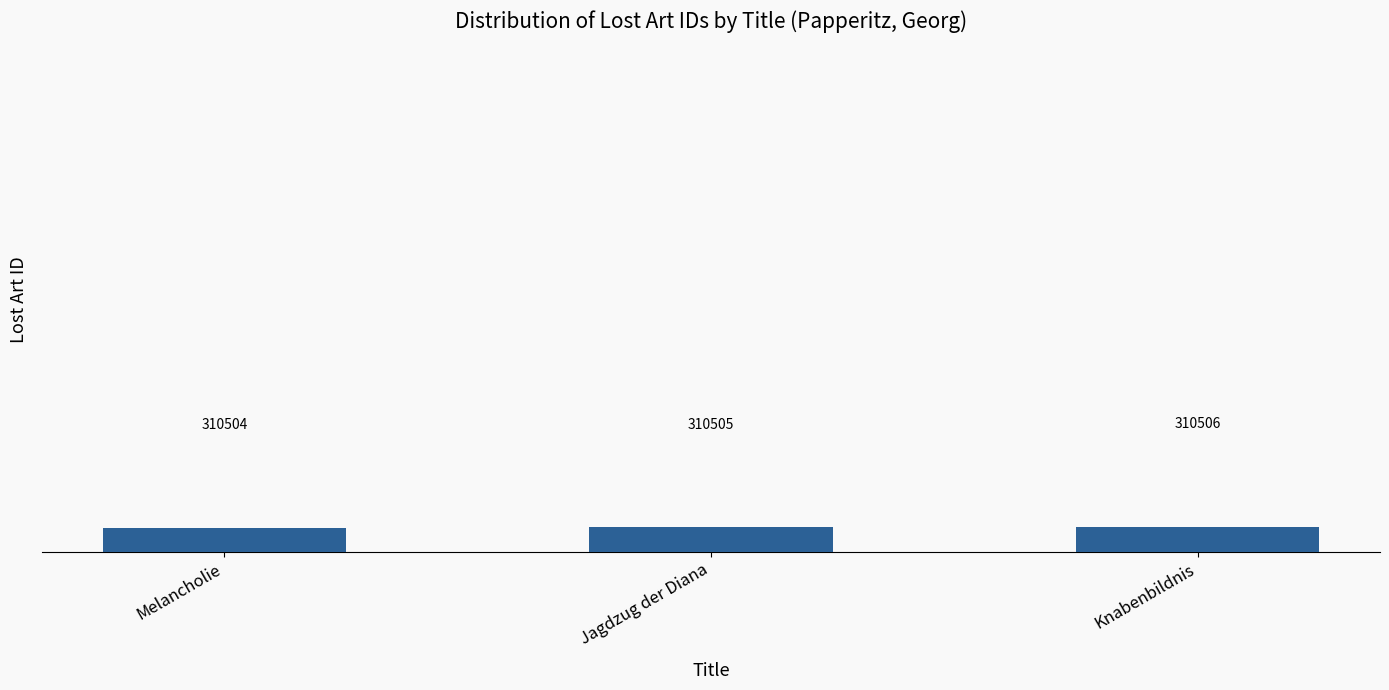

What is the average value?

310505